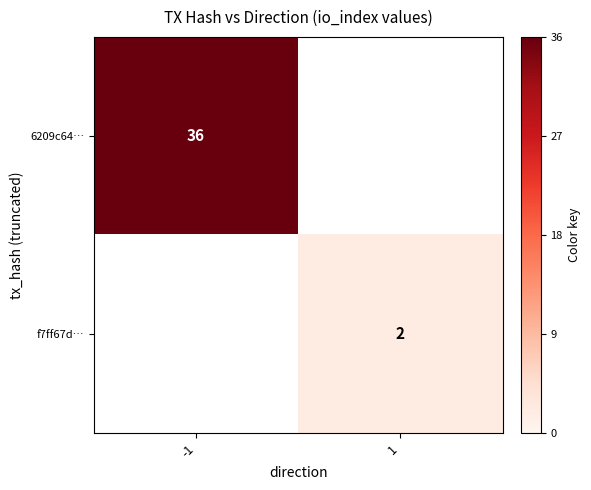

True or false: f7ff67d… has a value of 1 at 1.

False